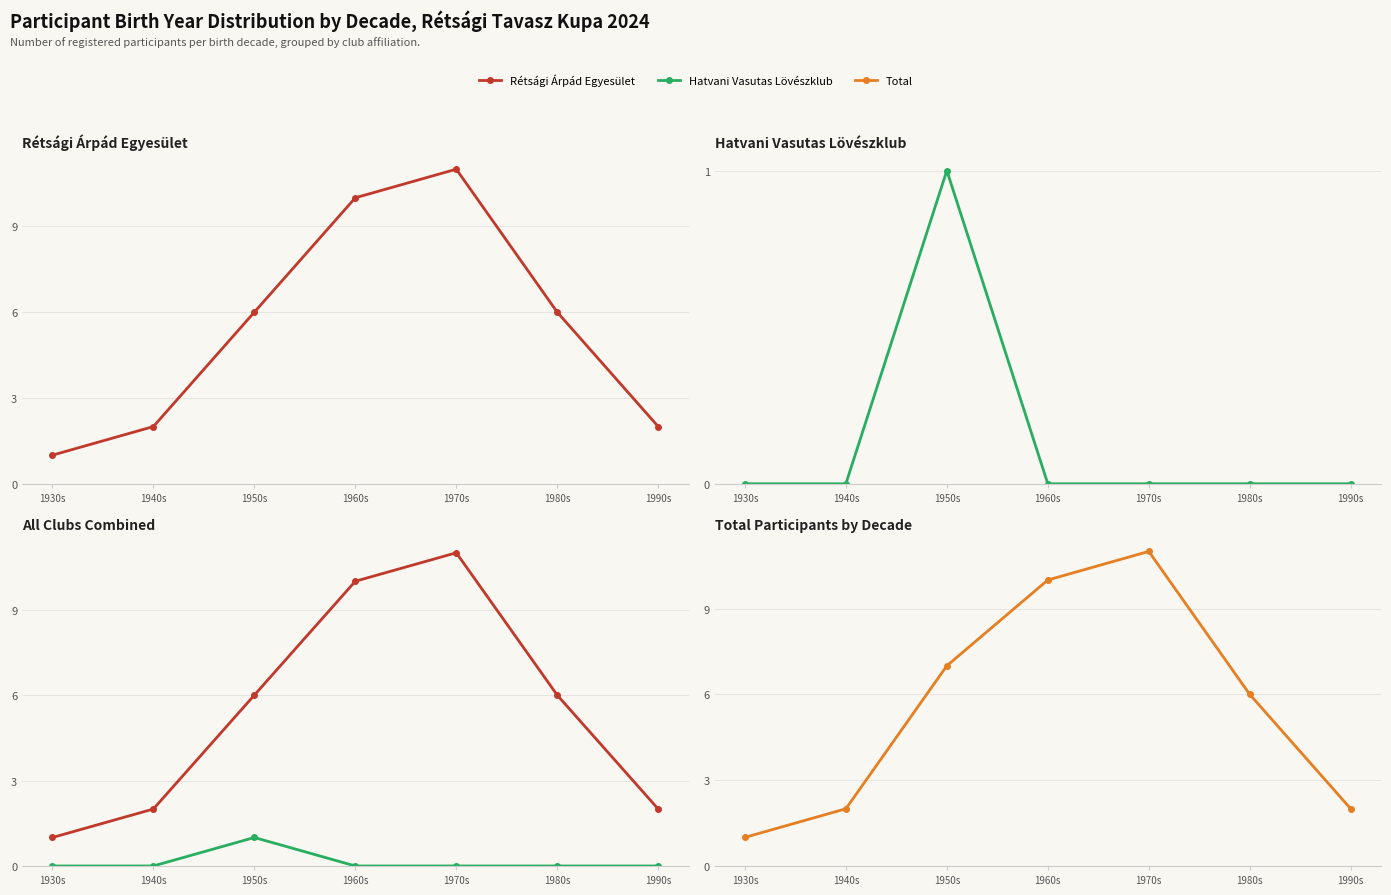

What position from the right is 1960s?

4